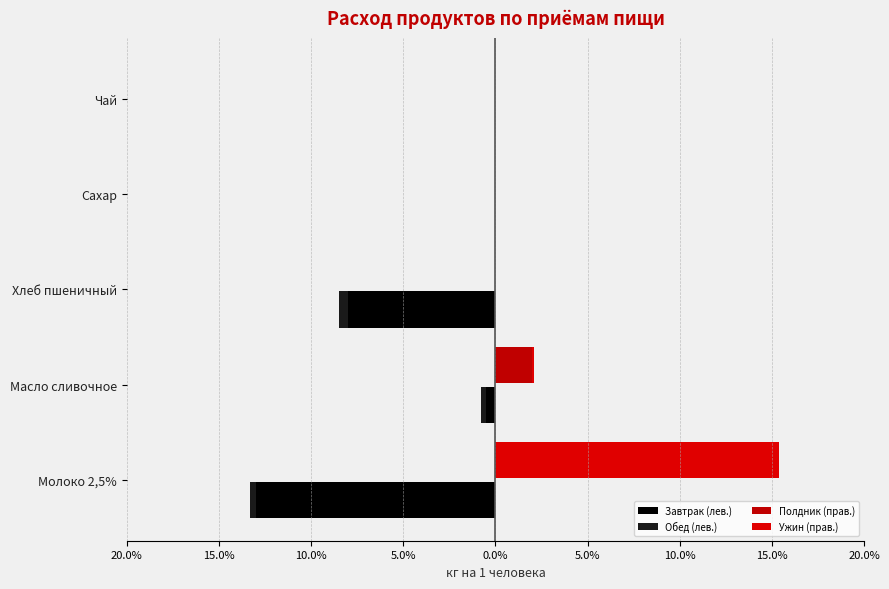

True or false: Ужин (прав.) has a value of 0.0 at Сахар.

True